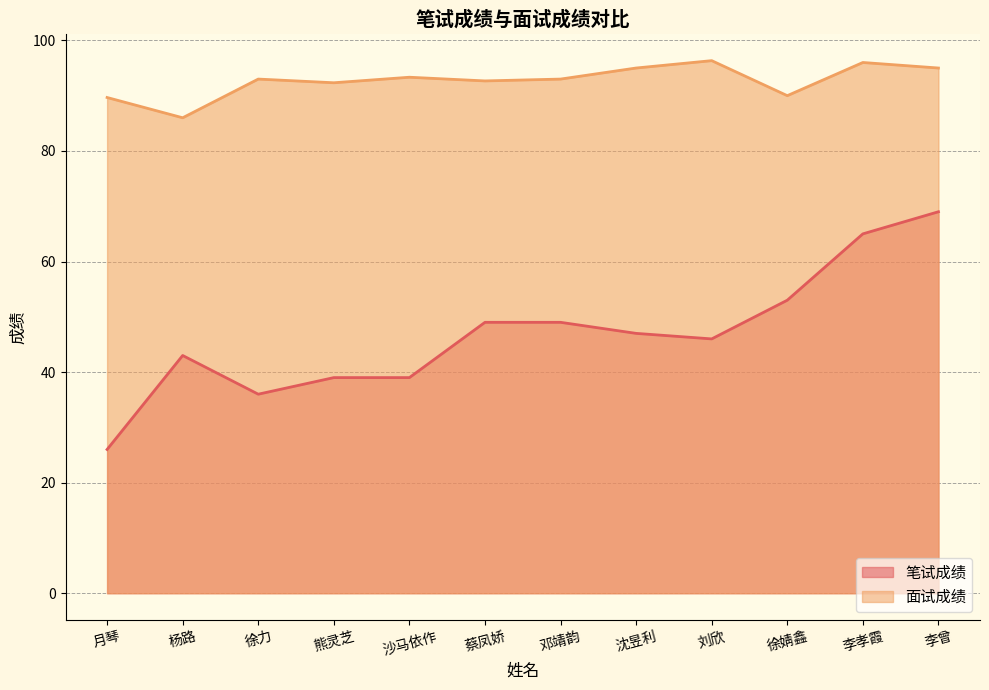

Is it true that 面试成绩 equals 95.0 at 沈昱利?

True